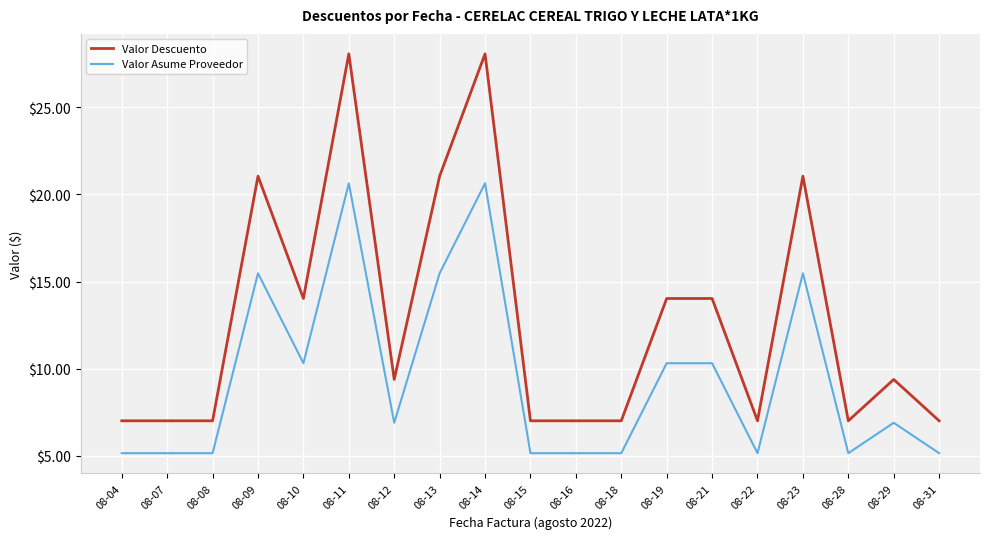

Rank the series by their average value, from highest to lowest.

Valor Descuento, Valor Asume Proveedor